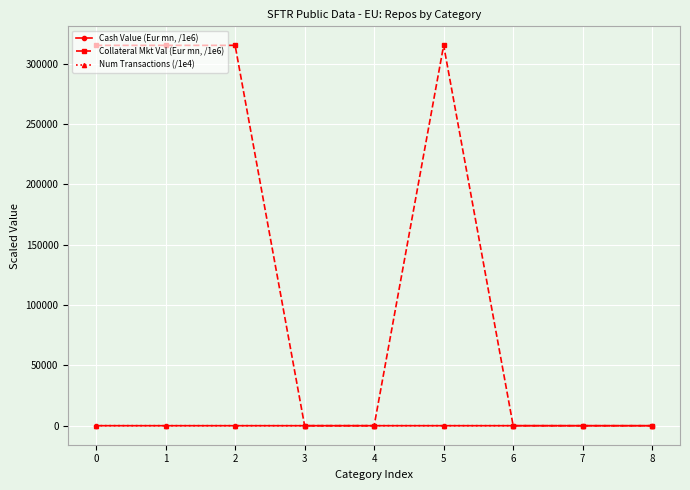

True or false: Cash Value (Eur mn, /1e6) has more than 0 points higher than both neighbors.

True